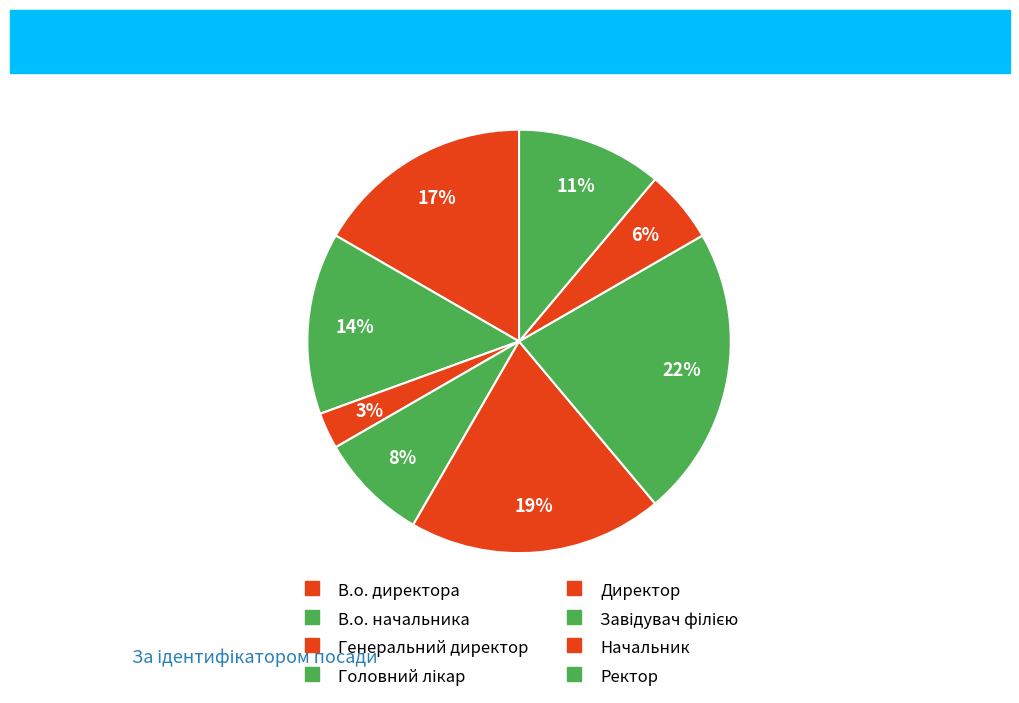

Count the number of slices in the pie.

8